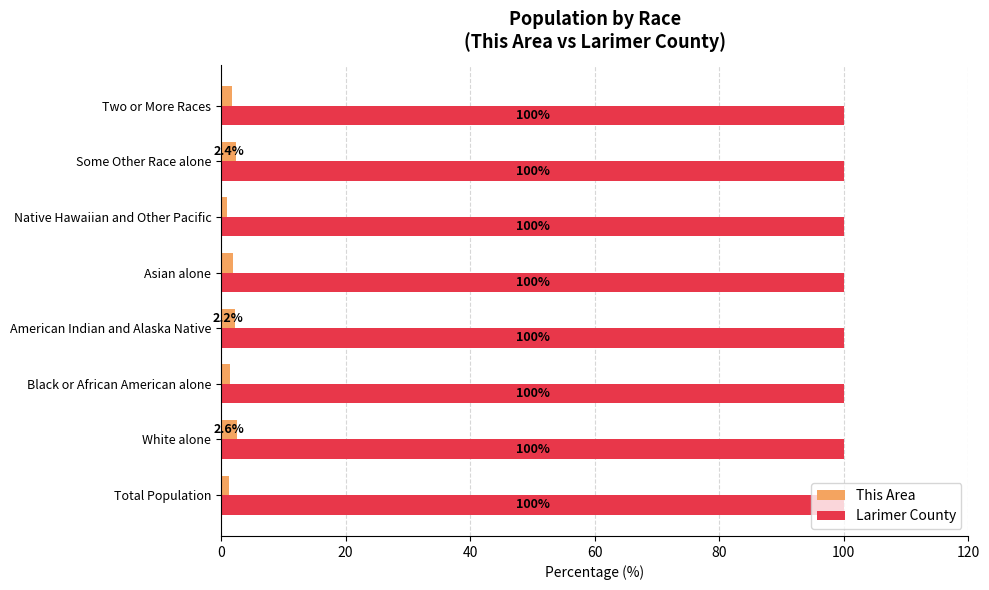

How many categories are shown in the chart?

8